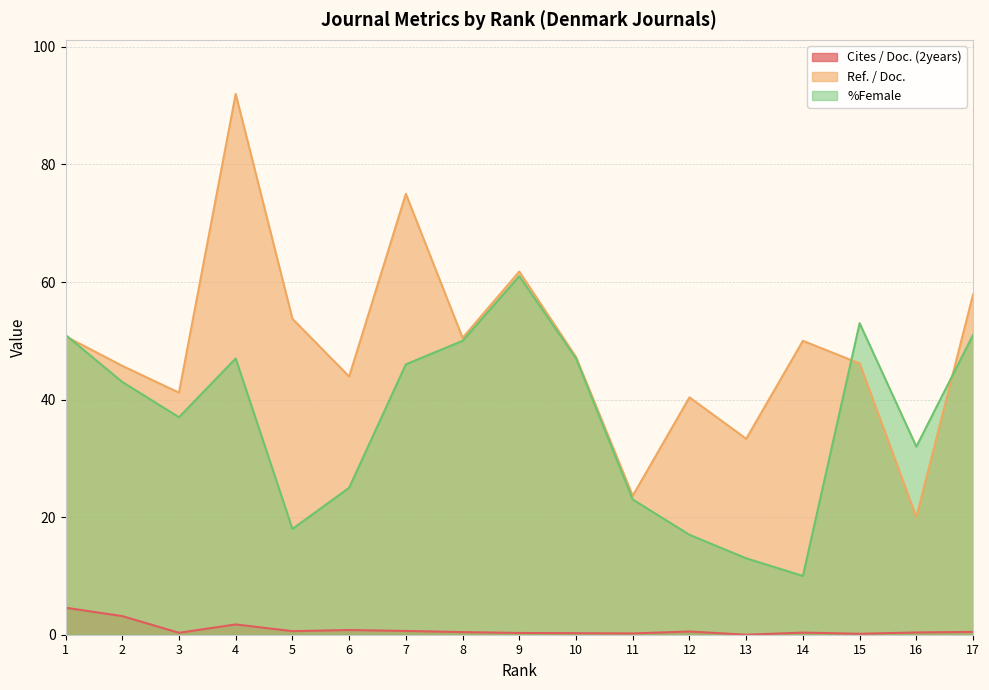

What is the difference between the maximum and minimum values in the Cites / Doc. (2years) series?

4.6